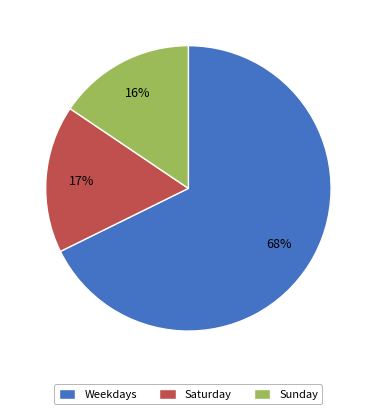

Which slice is the smallest?

Sunday